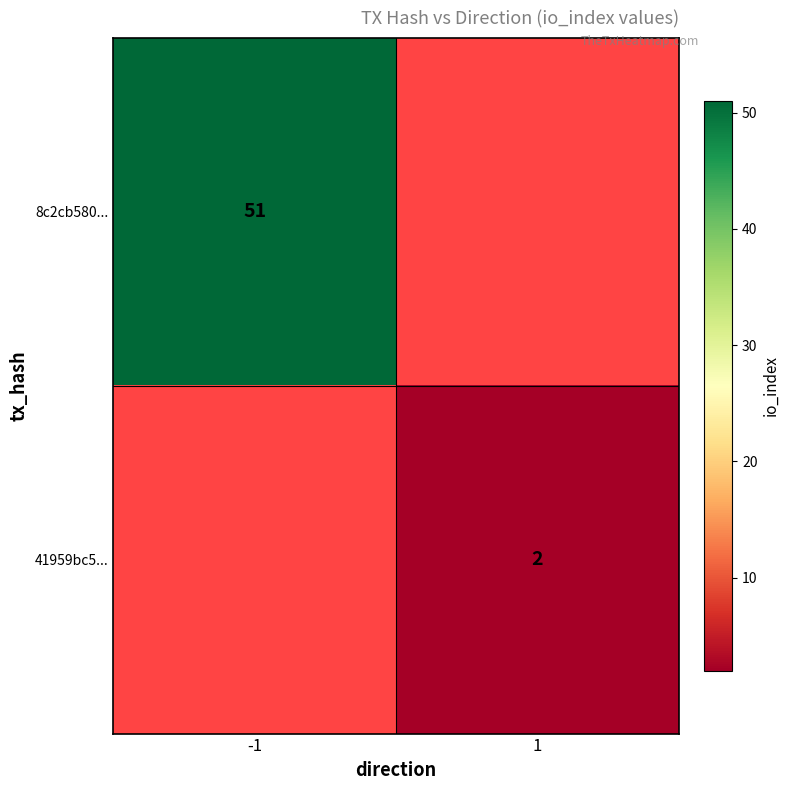

The 41959bc5... series shows 2 at 1. True or false?

True